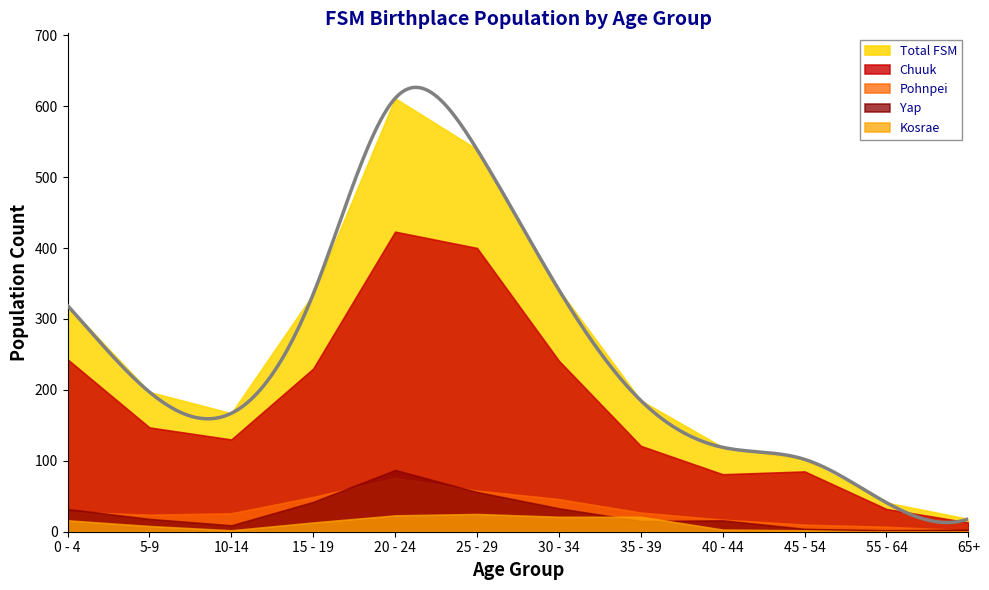

Which category has the lowest value in the Total FSM series?

65+